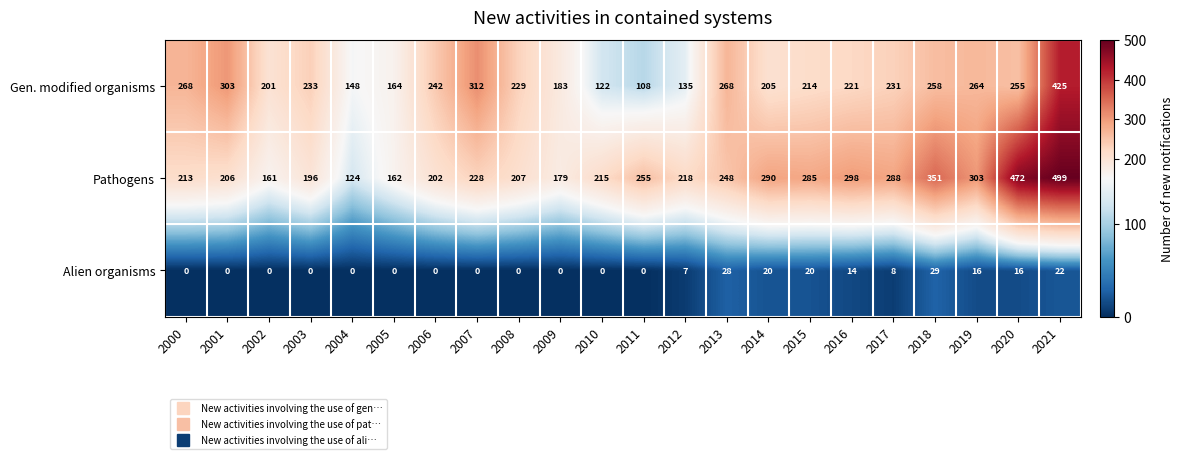

At which category is the sum across all series the highest?

2021